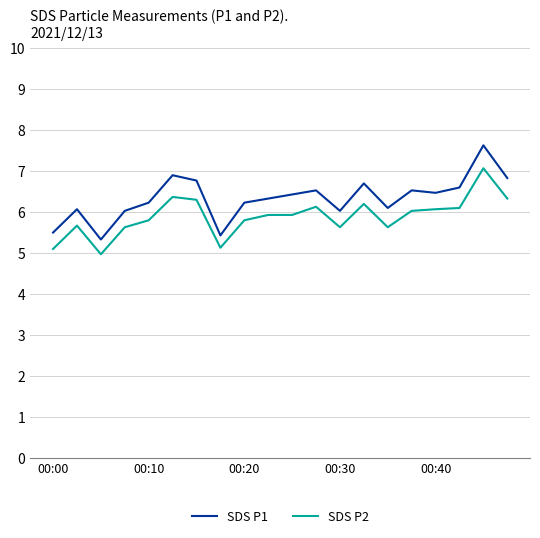

True or false: SDS P1 and SDS P2 cross at least once.

False